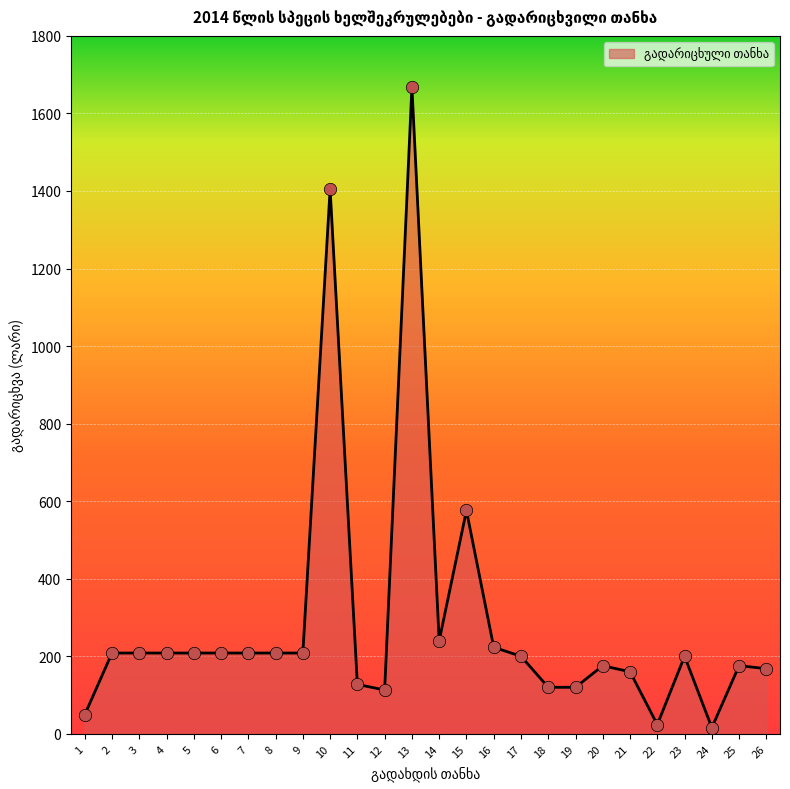

What is the change in value from 22 to 23?

+176.2